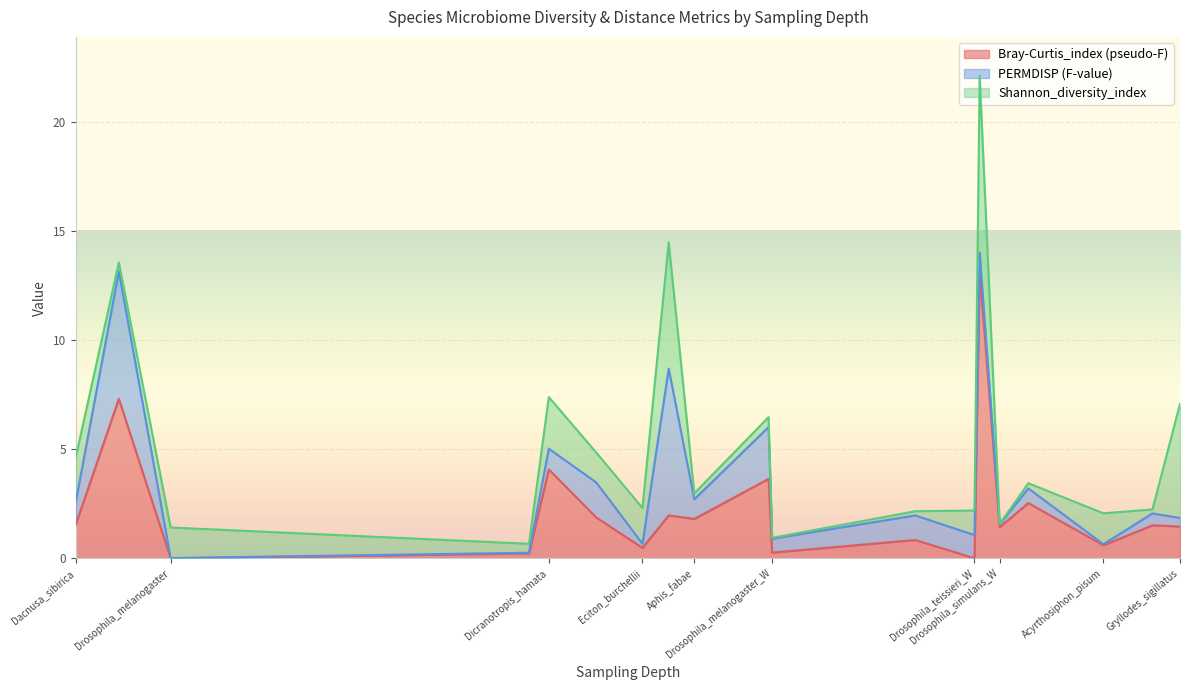

What is the highest value of the Bray-Curtis_index (pseudo-F) series?

13.2